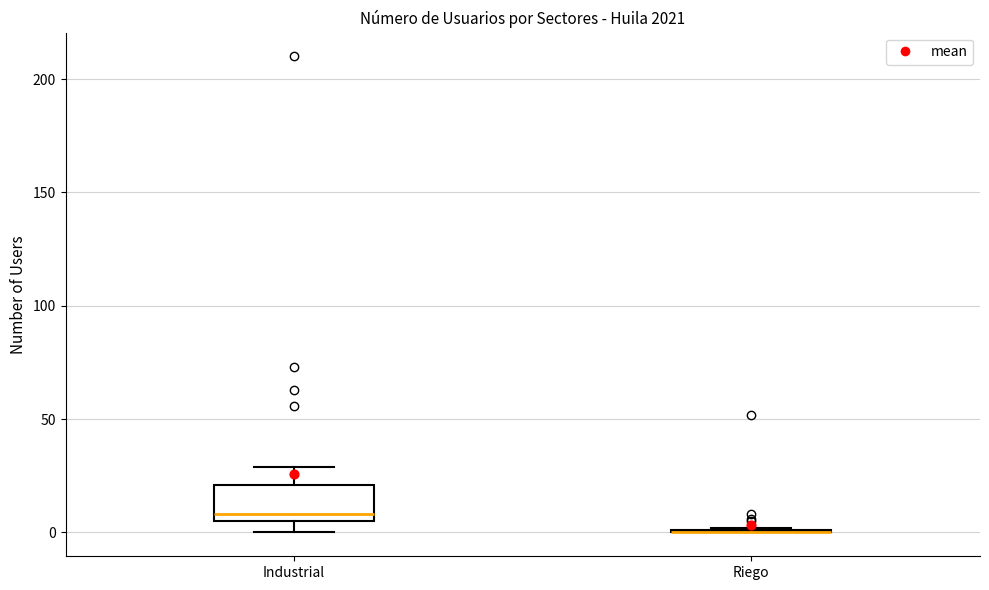

Reading left to right, read every box against the y-axis: the position of its median line, the range the box covers, and the ends of its whiskers. The values are not printed on the chart, so give them approximately, as read against the axis.

Industrial: median 10, box 5 to 20, whiskers 0 to 30
Riego: box collapsed to a line at 0, whiskers 0 to 0